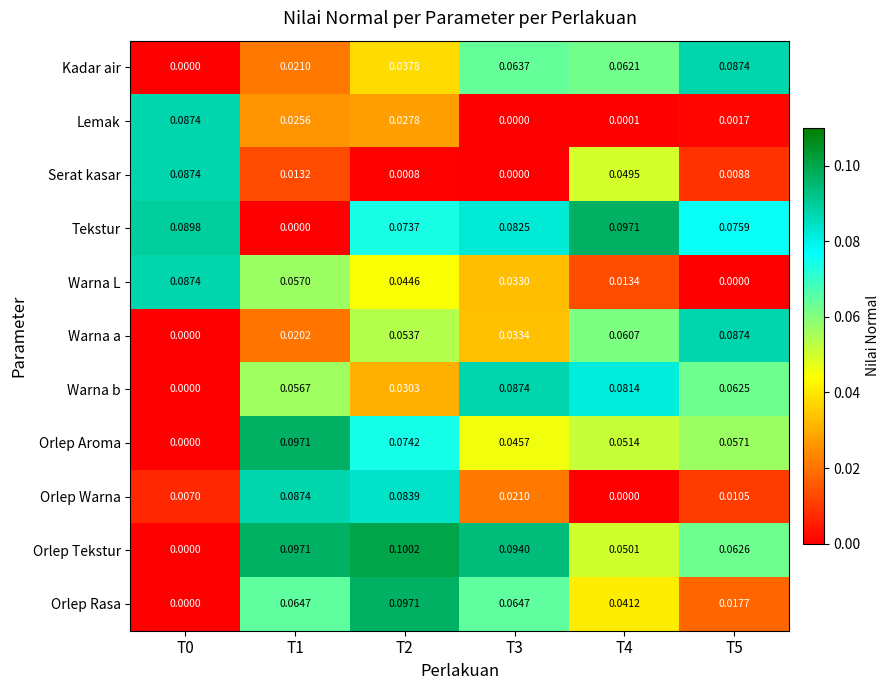

Which series has the largest range (max minus min)?

Orlep Tekstur